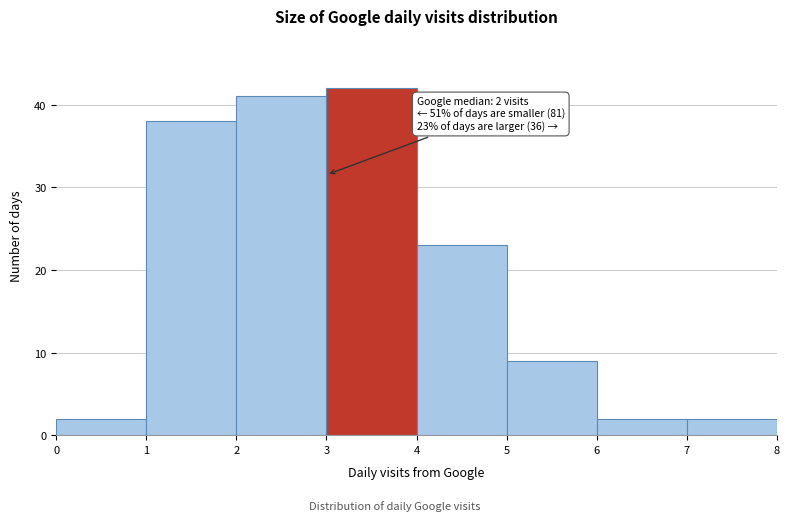

Which range on the x-axis has the tallest bar?

3 to 4